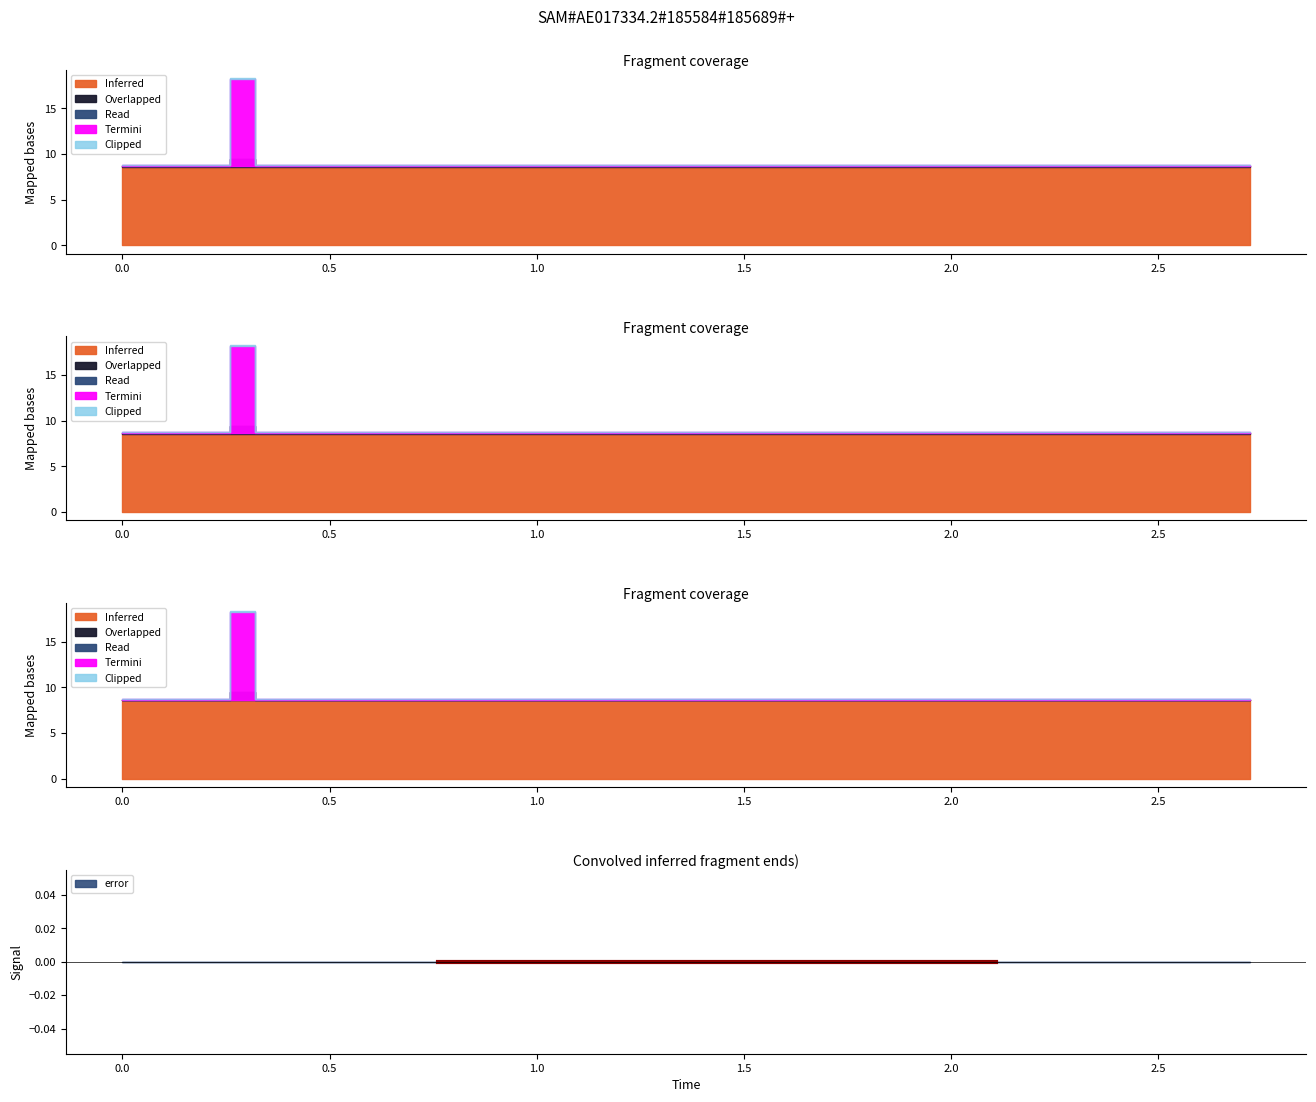

At which category is the sum across all series the highest?

3